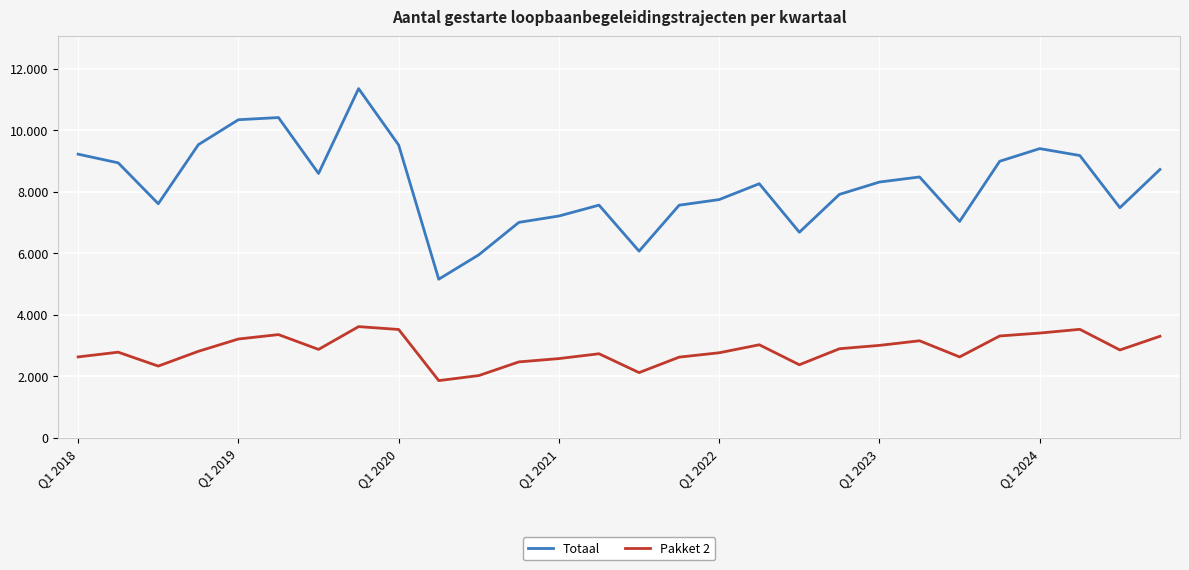

True or false: Pakket 2 and Totaal cross at least once.

False